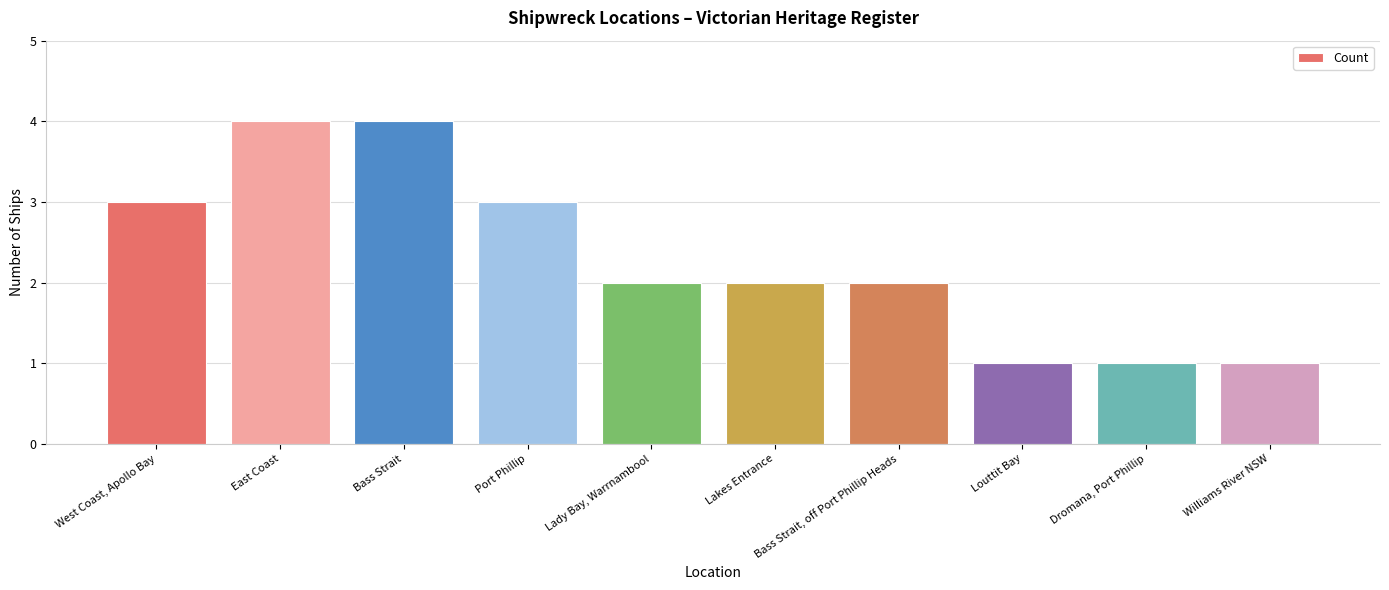

What position from the right is Louttit Bay?

3